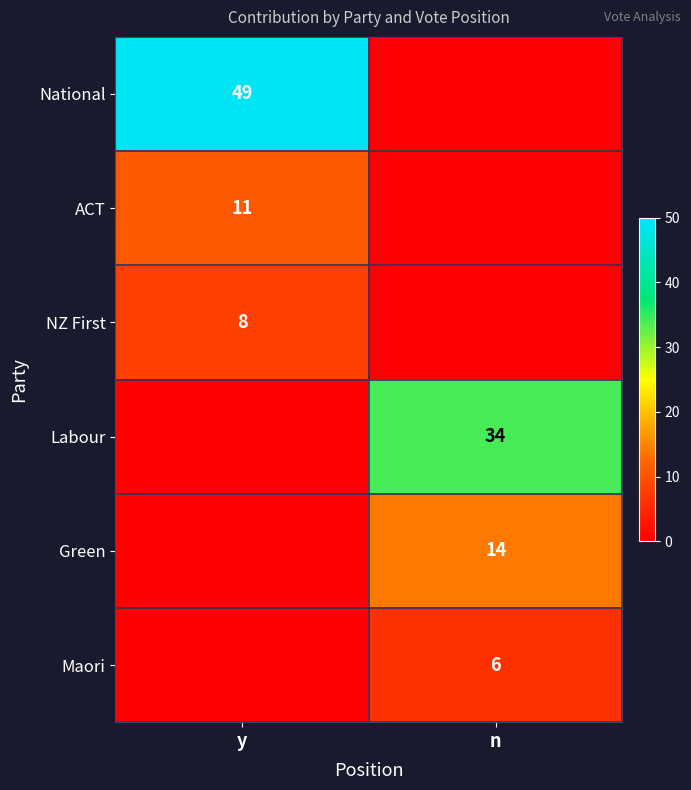

At how many categories does at least one series exceed 38?

1